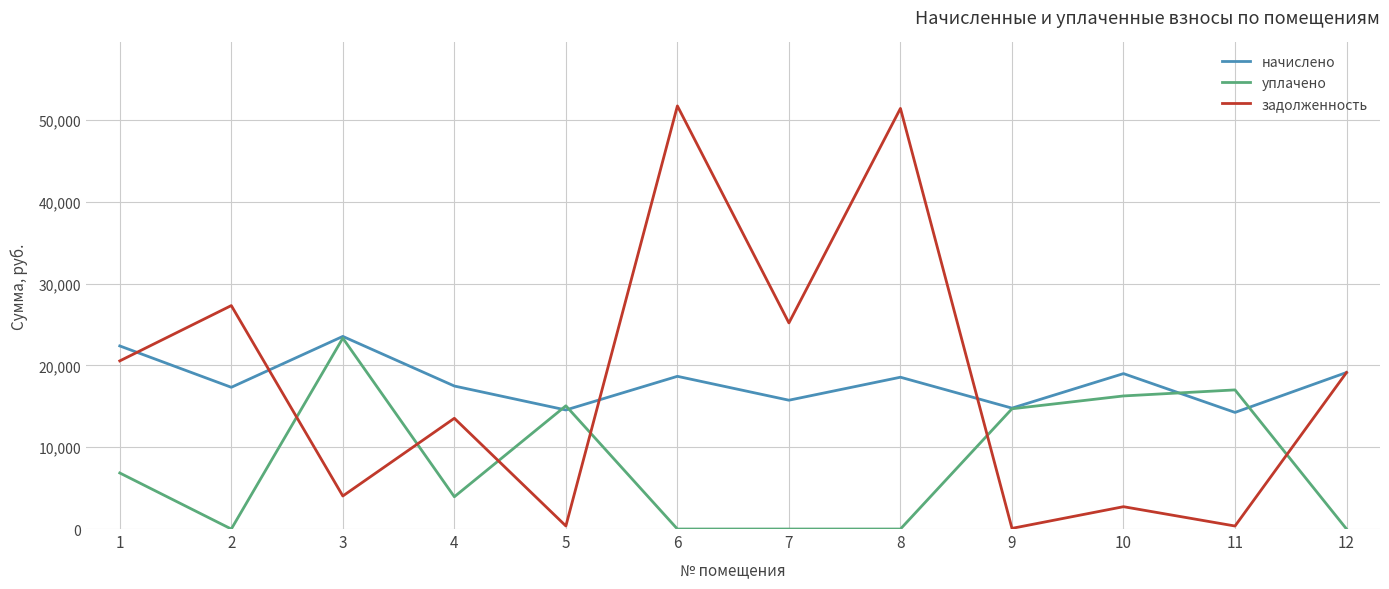

What is the greatest value displayed?

51736.6